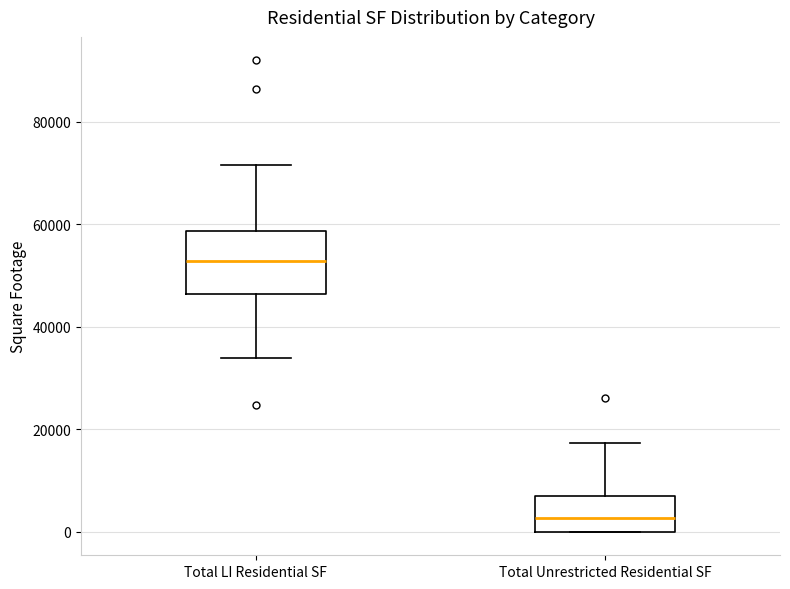

Which box's median line is the highest?

Total LI Residential SF